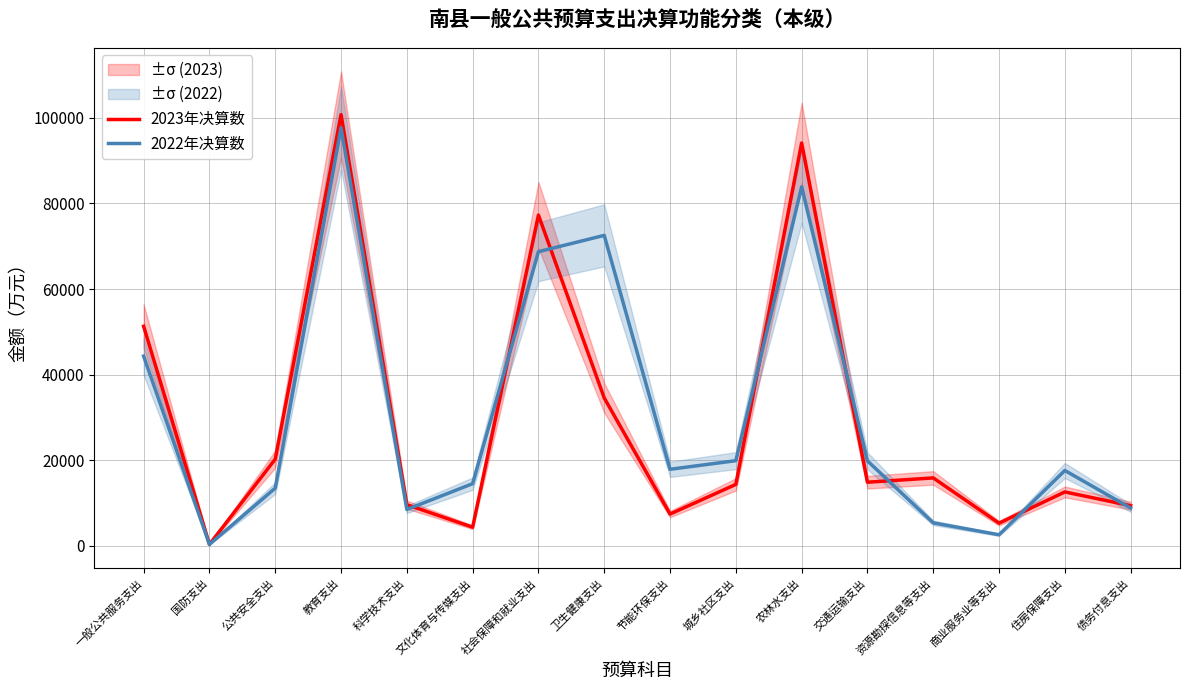

Is this an area chart (filled region under the line)?

No